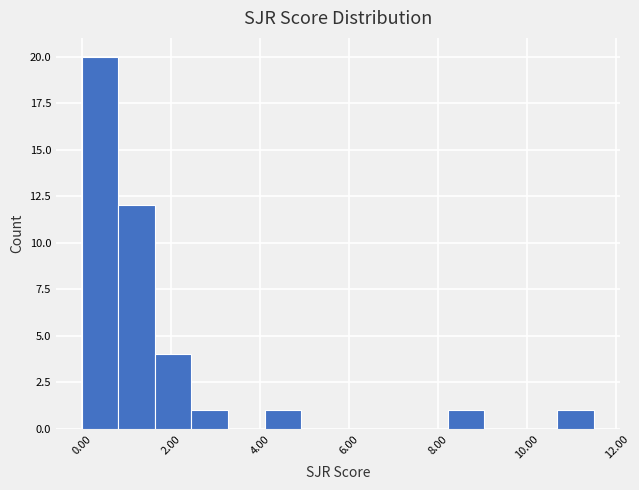

What is the height of the bar covering 8.2 to 9.0 on the x-axis? Neither the bar edges nor the heights are printed on the chart, so give them approximately, as read against the axes.

1